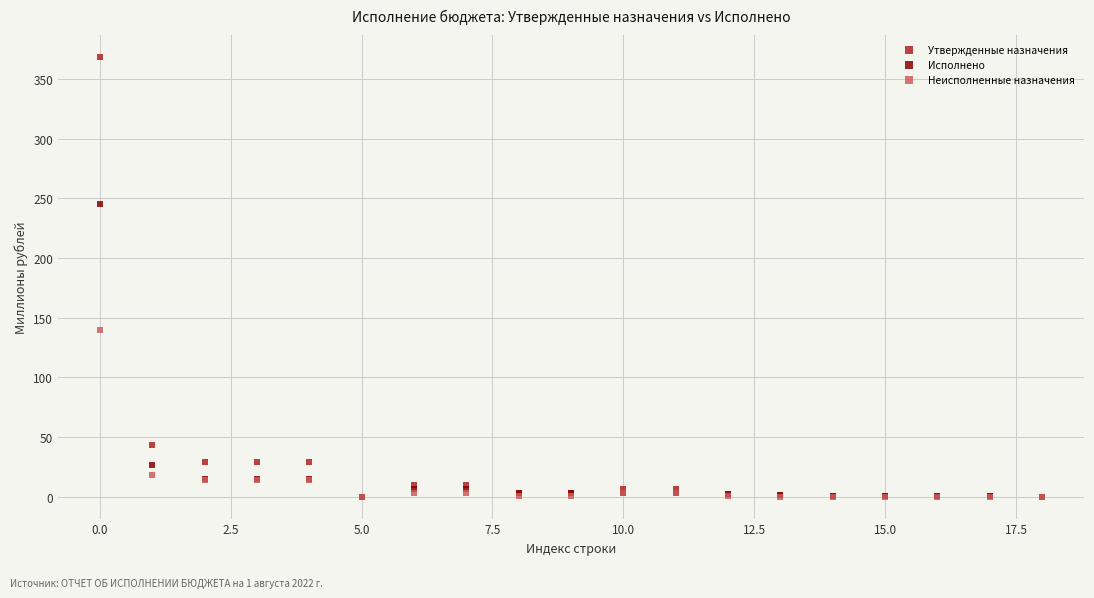

In the Утвержденные назначения series, what Y value is closest to 184?

42.9